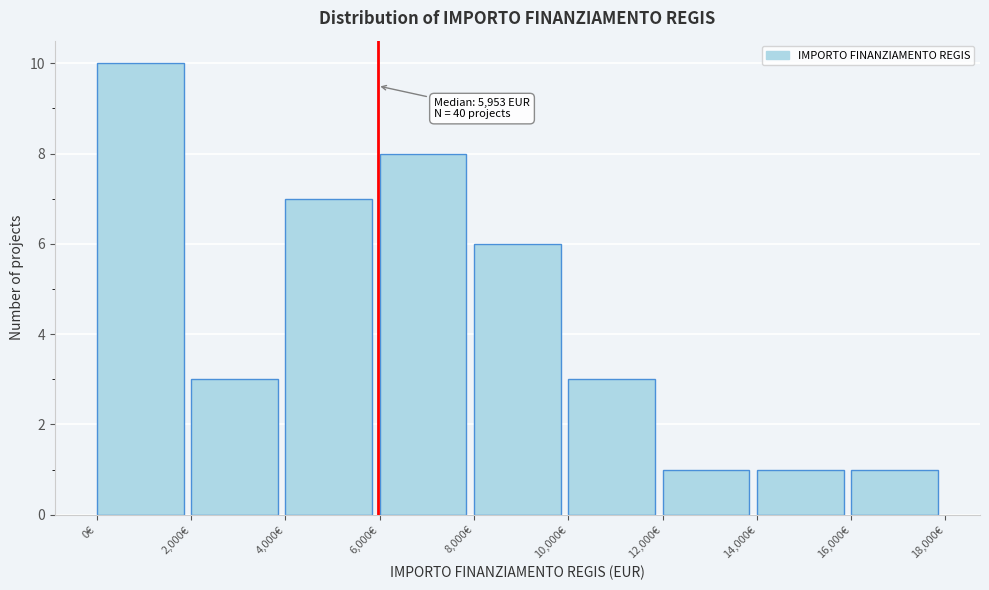

Which range on the x-axis has the tallest bar?

0 to 2000